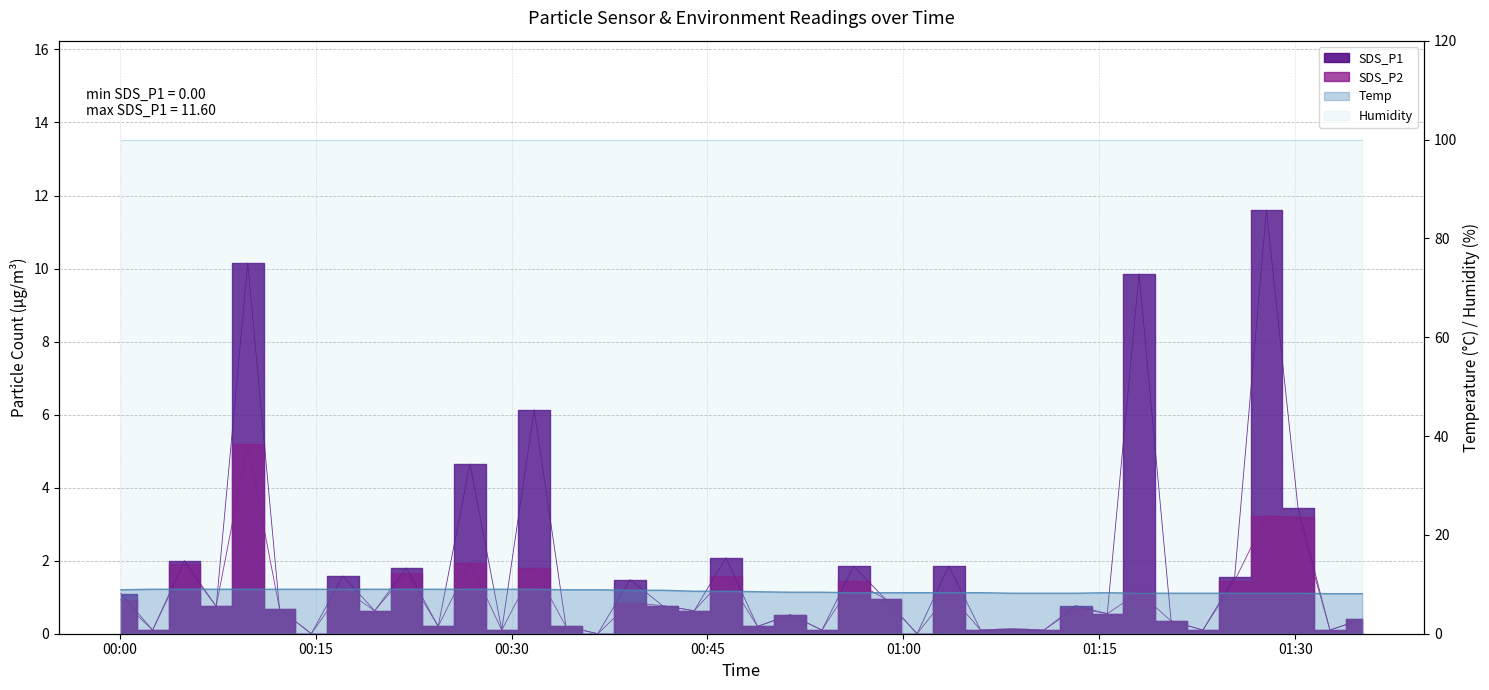

True or false: Temp has more than 2 interior local peaks.

False